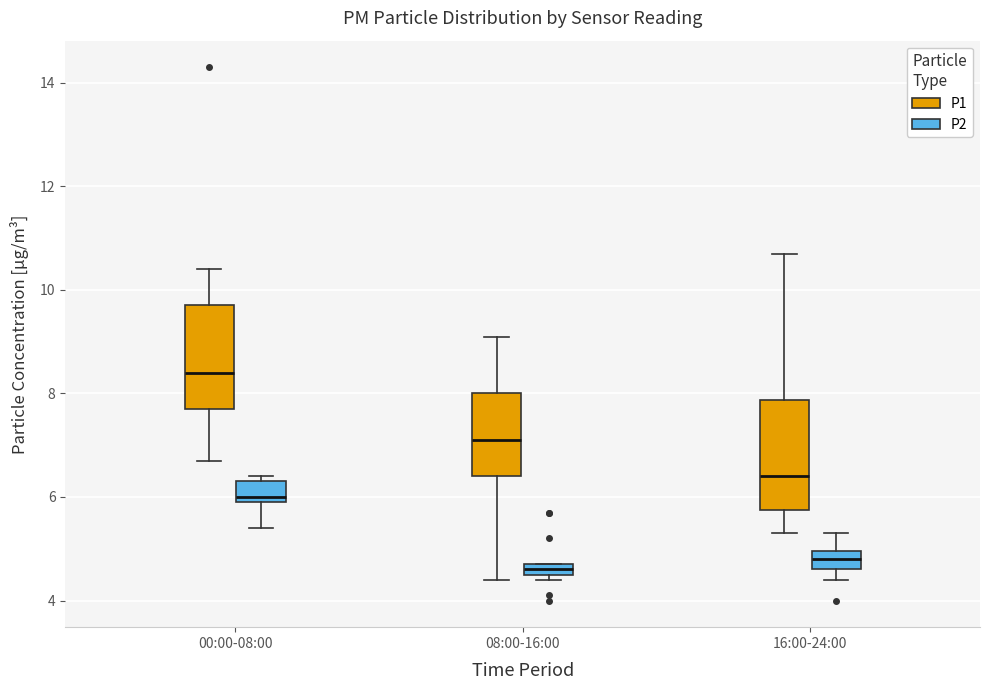

Where is the upper edge of the box for 08:00-16:00 (P2) on the y-axis? The values are not printed on the chart, so give them approximately, as read against the axis.

4.8